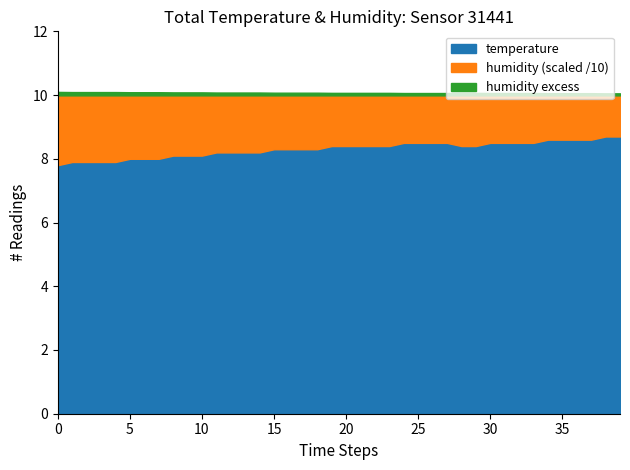

What is the lowest value of the temperature series?

7.8